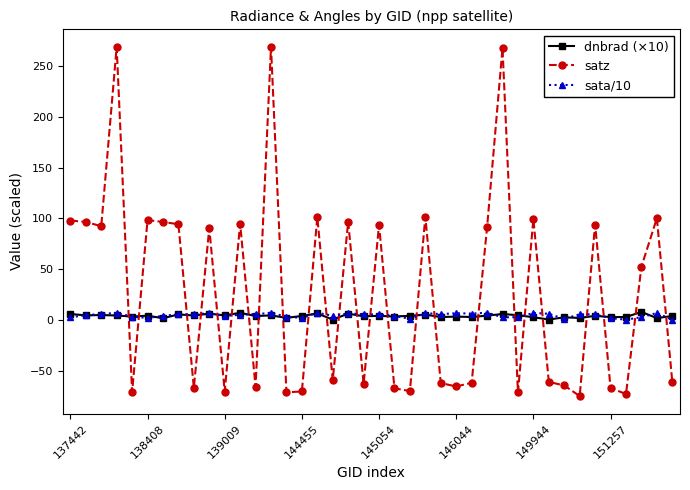

What is the difference between the maximum and minimum values in the satz series?

344.1